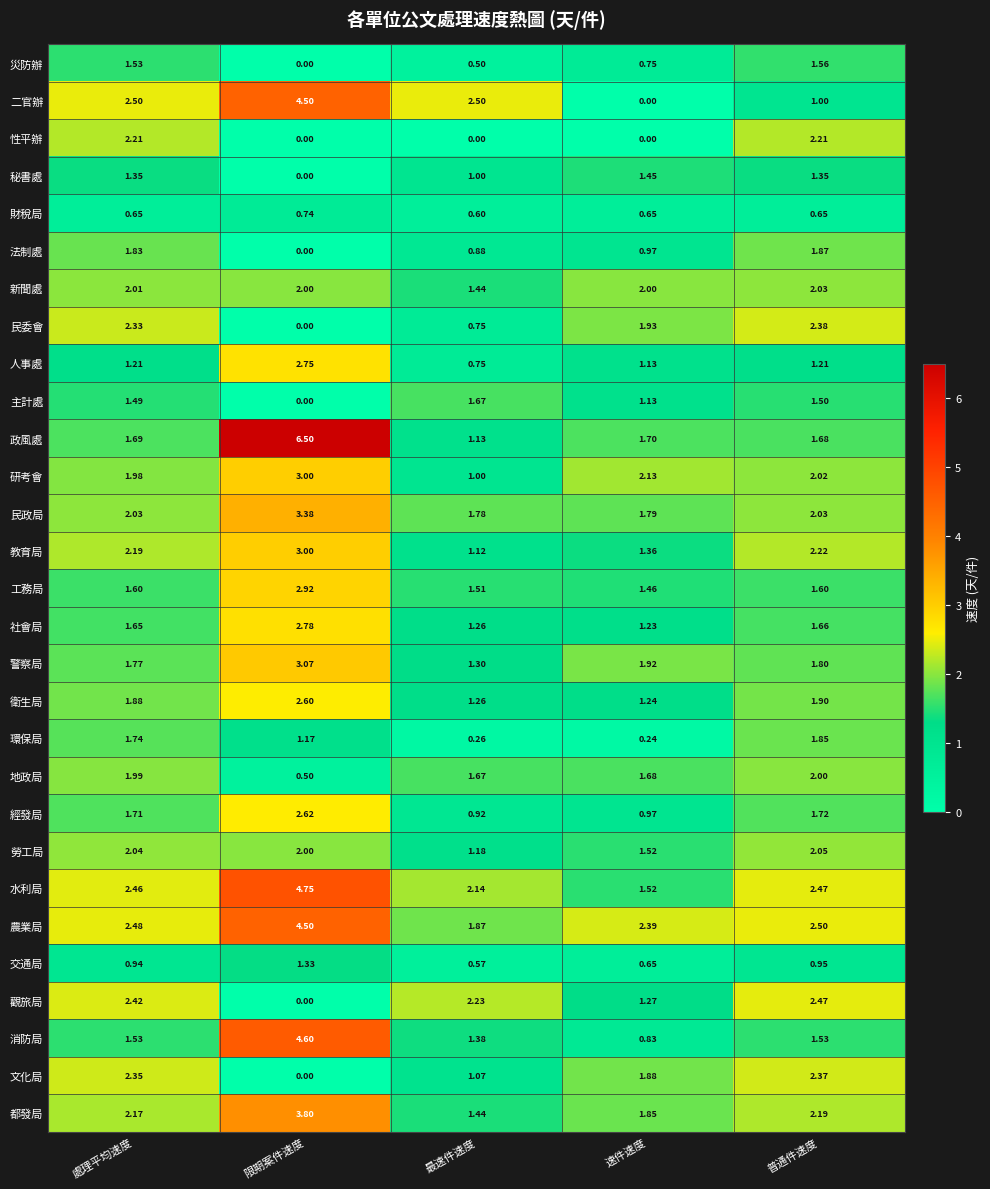

At which label does 人事處 reach its minimum?

最速件速度